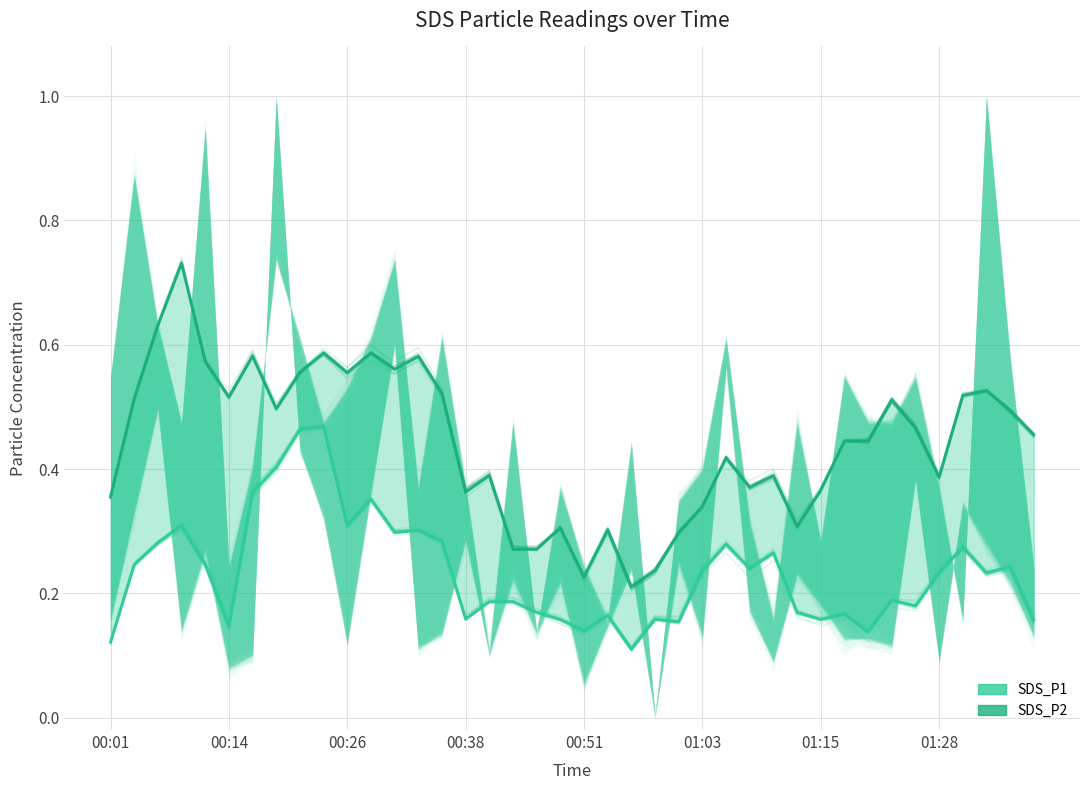

What is the sum of all SDS_P1 values?

9.3